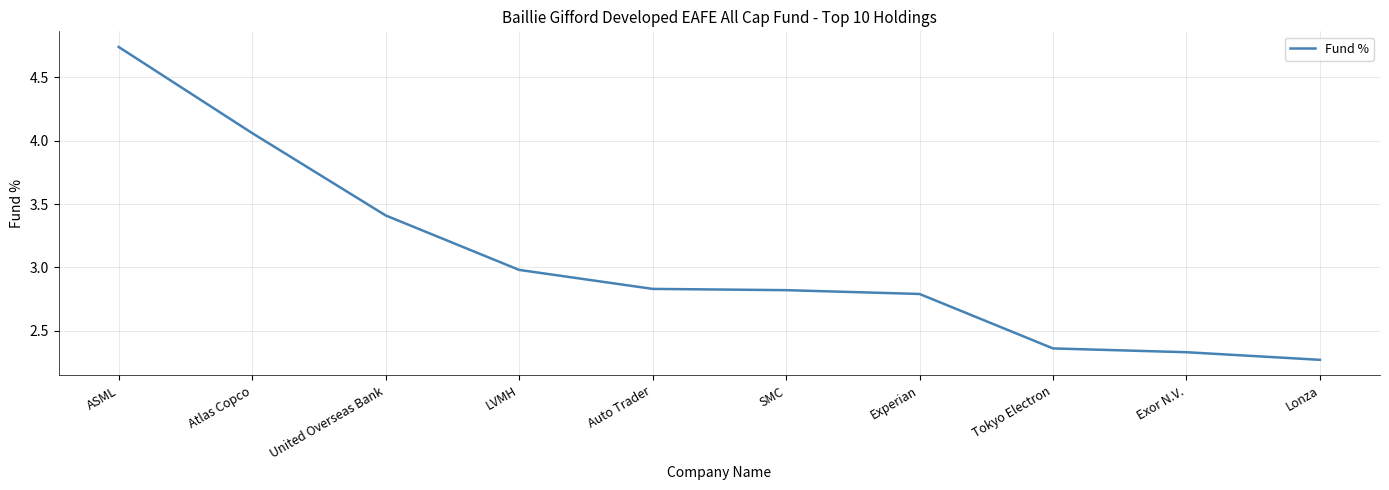

The value at SMC is 1.8. True or false?

False